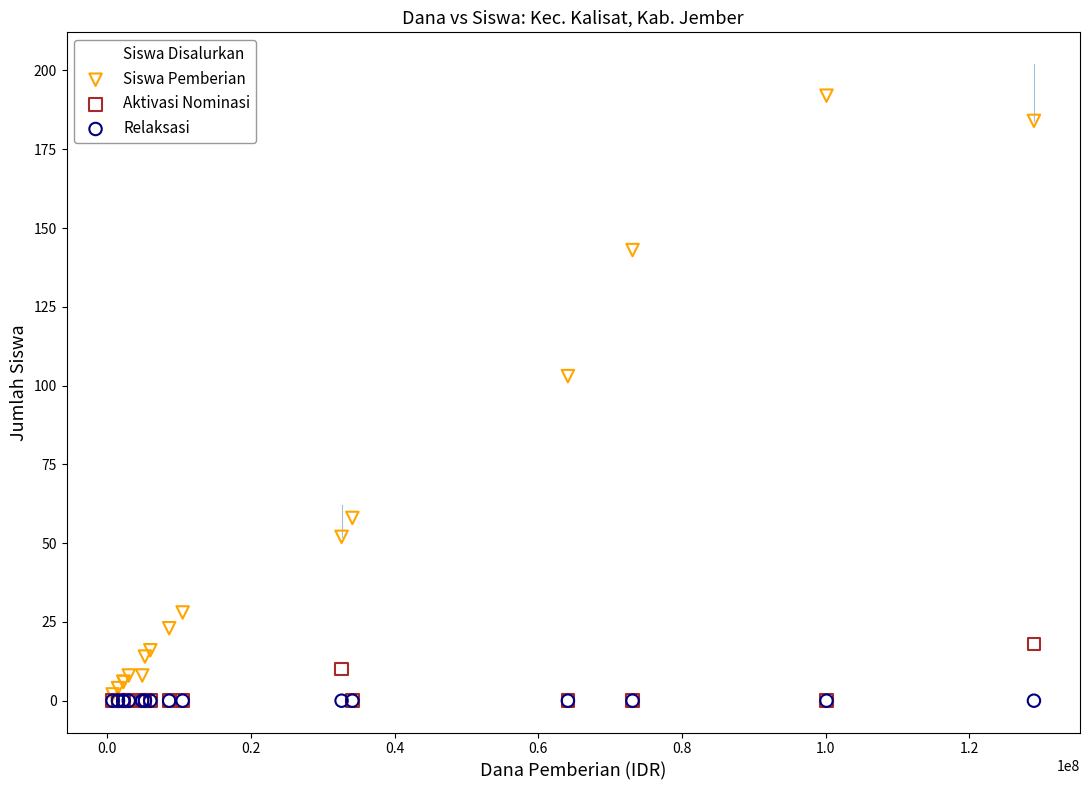

Which series reaches the maximum Y coordinate?

Siswa Disalurkan